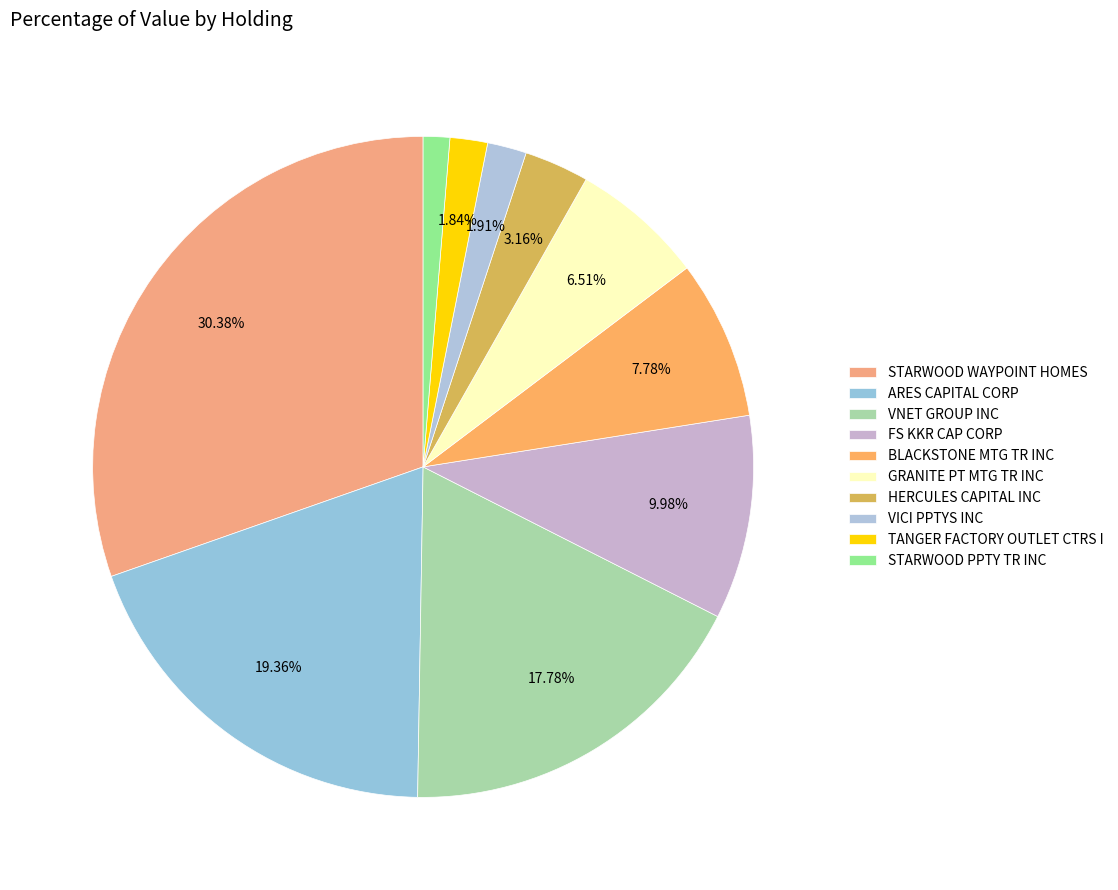

How many segments does this pie chart have?

10